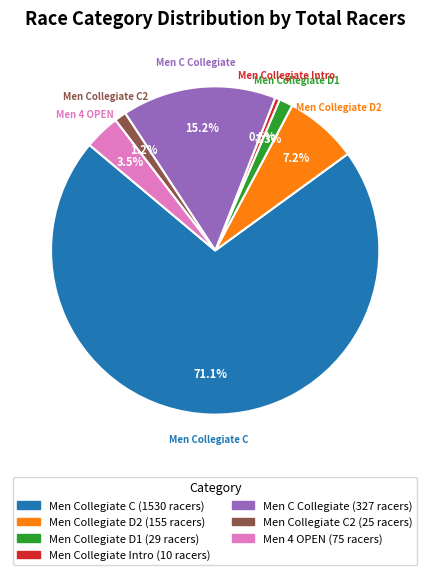

Is there any slice that represents more than half of the pie?

Yes